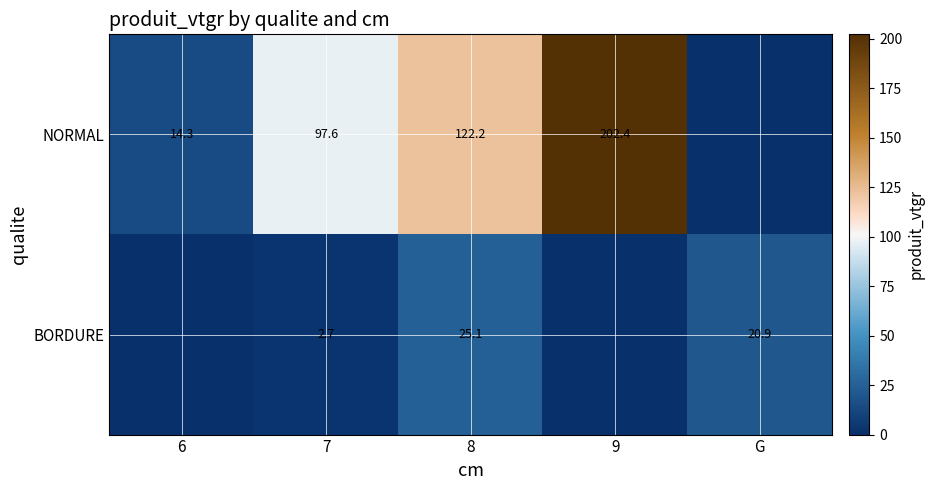

Is the value of BORDURE at G greater than the value of NORMAL at 9?

No